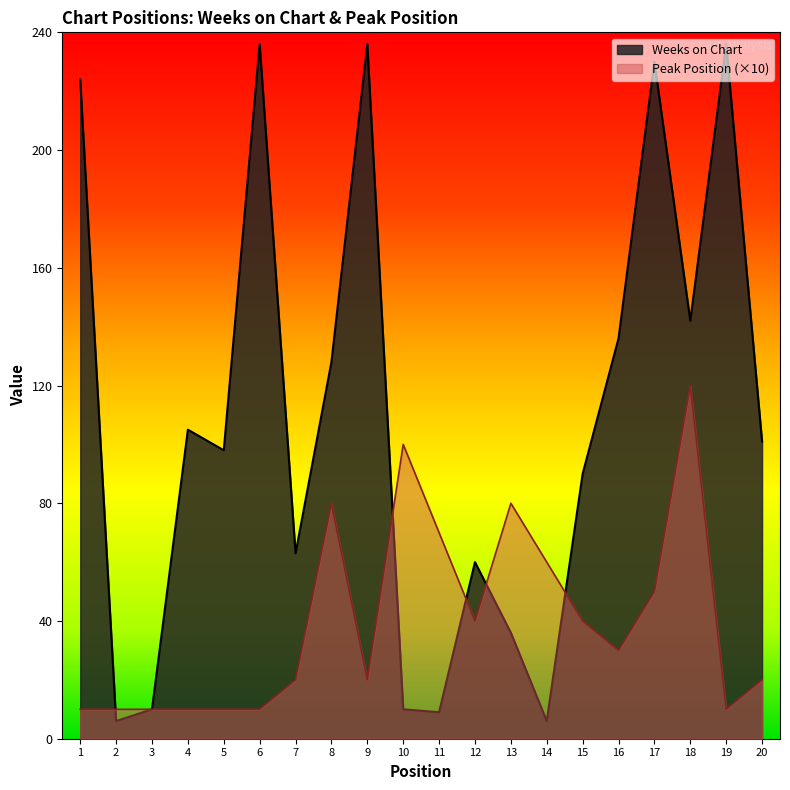

What is the approximate value of Weeks on Chart at 15, to the nearest 5?

90